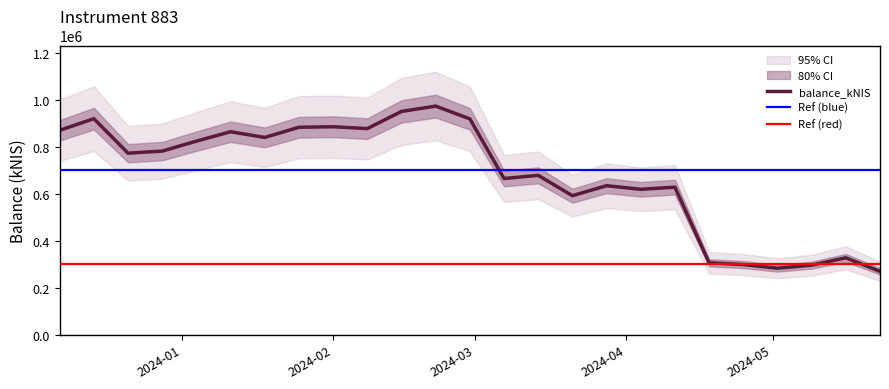

What is the minimum value for balance_kNIS?

269998.6